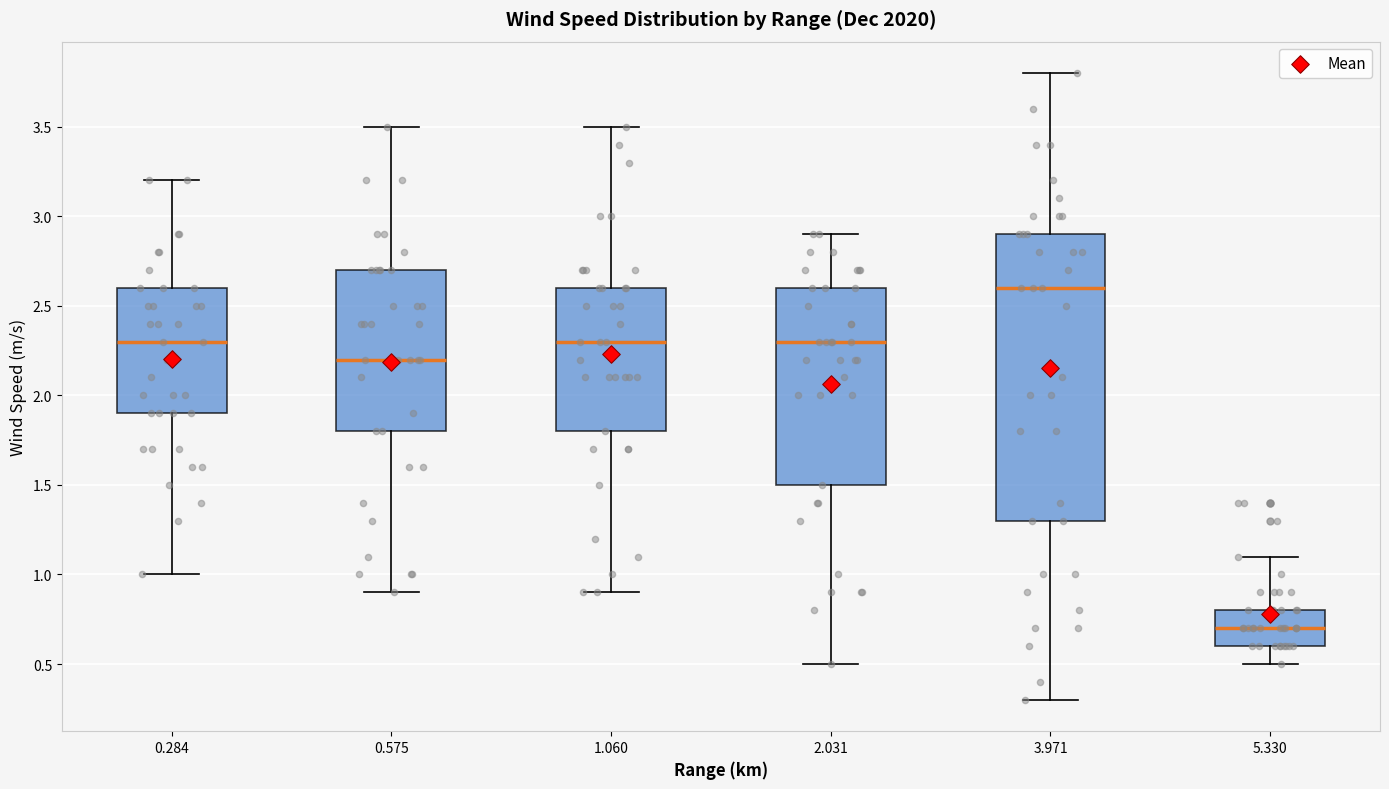

Reading left to right, transcribe this box plot: for each box, give where its median line is, the range the box spans, and where its two whiskers end, as read against the y-axis. The values are not printed on the chart, so give them approximately, as read against the axis.

0.284: median 2.3, box 1.9 to 2.6, whiskers 1.0 to 3.2
0.575: median 2.2, box 1.8 to 2.7, whiskers 0.9 to 3.5
1.060: median 2.3, box 1.8 to 2.6, whiskers 0.9 to 3.5
2.031: median 2.3, box 1.5 to 2.6, whiskers 0.5 to 2.9
3.971: median 2.6, box 1.3 to 2.9, whiskers 0.3 to 3.8
5.330: median 0.7, box 0.6 to 0.8, whiskers 0.5 to 1.1